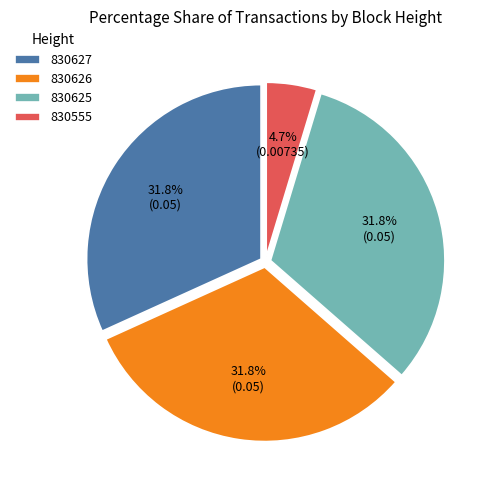

Count the number of slices in the pie.

4